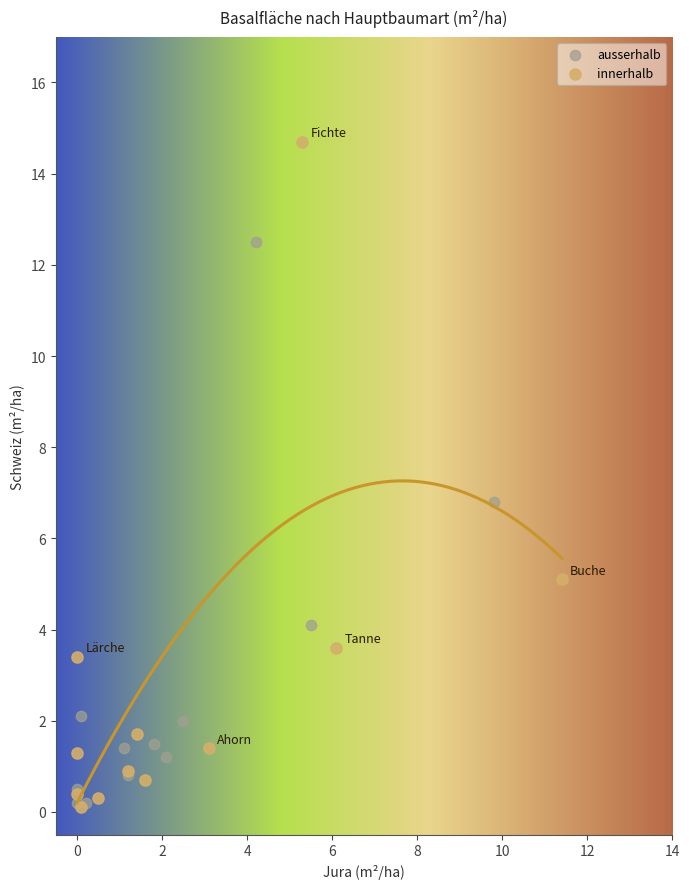

Which series contains the highest Y value?

innerhalb